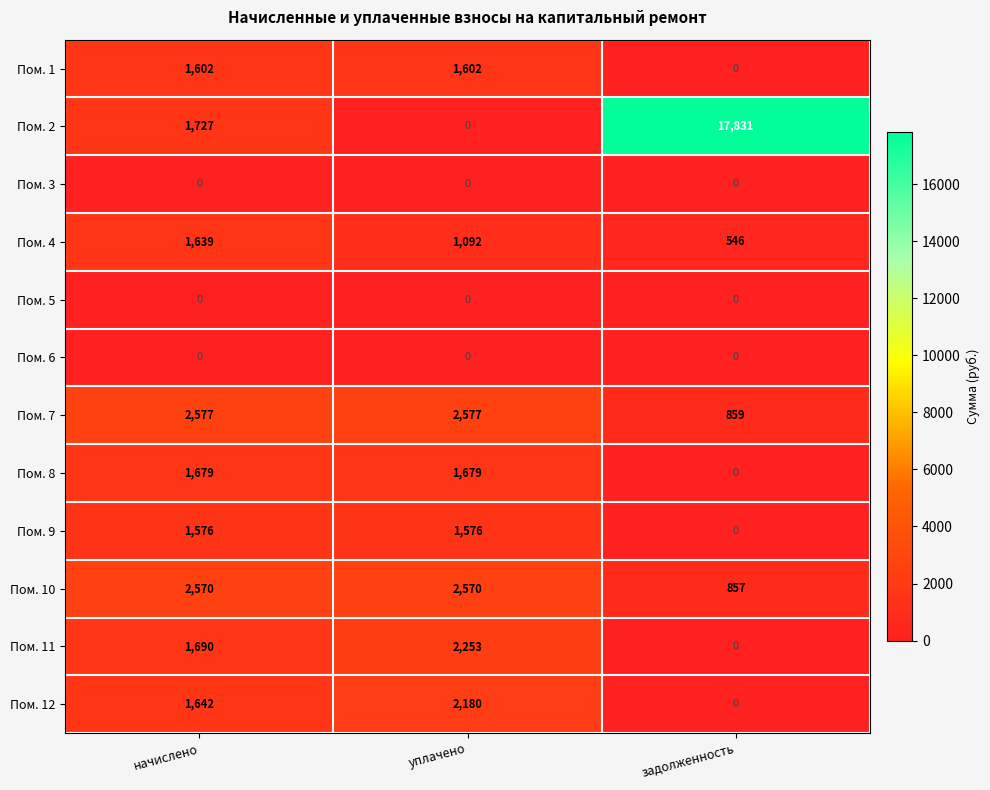

Which series changed the most between начислено and уплачено?

Пом. 2